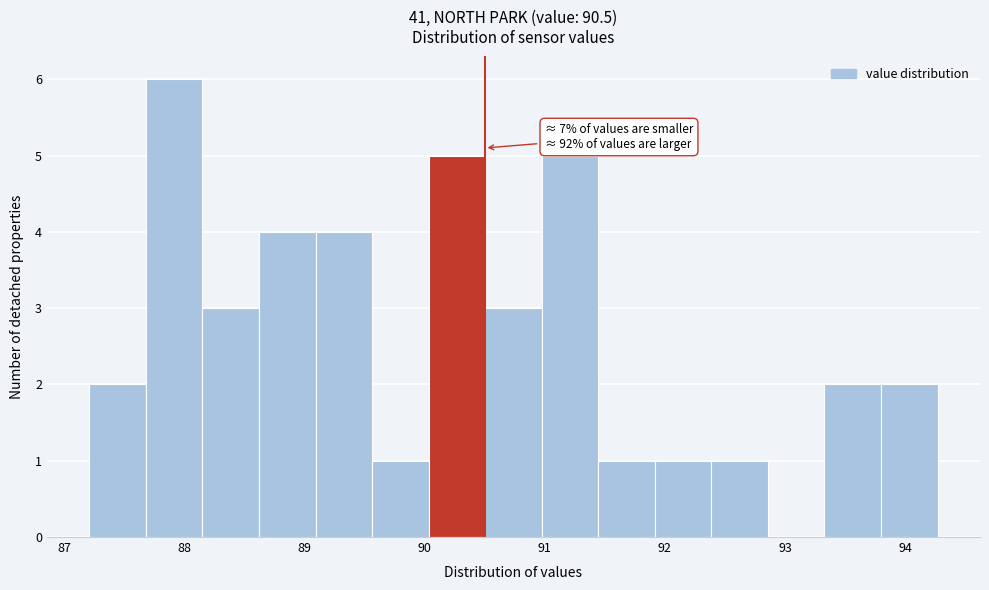

Which range on the x-axis has the tallest bar?

87.7 to 88.2